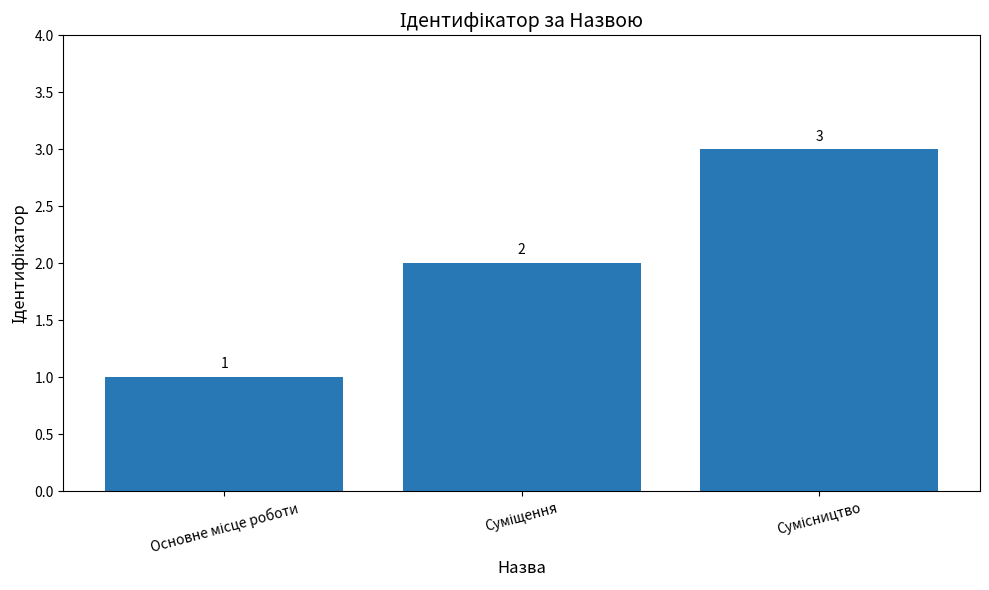

What is the value of the 2nd bar from the left?

2